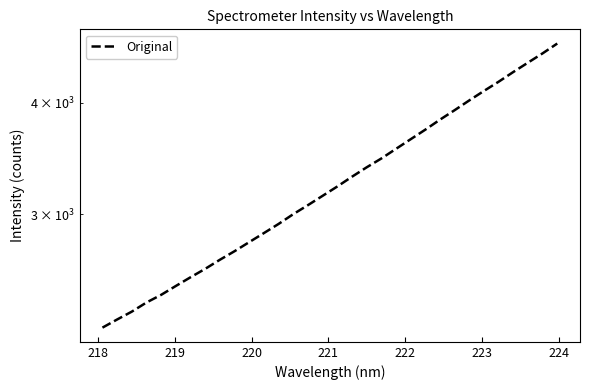

Does the chart have visible grid lines?

No